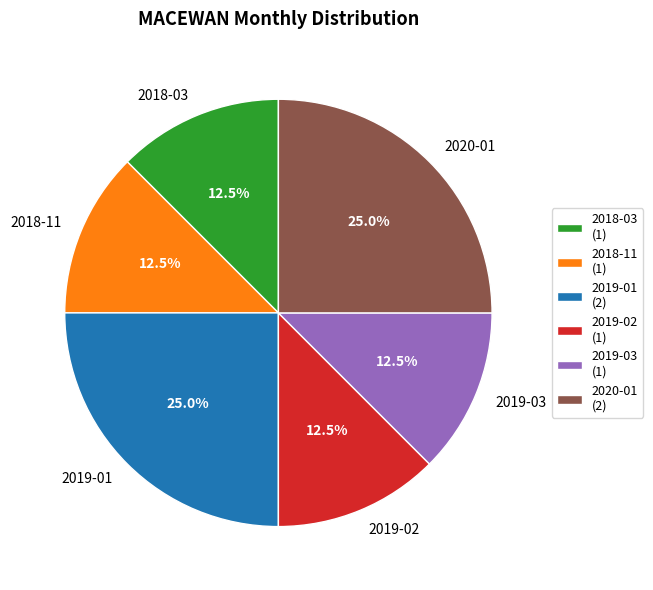

To the nearest percent, what is the combined percentage of 2018-03 and 2019-03?

25%